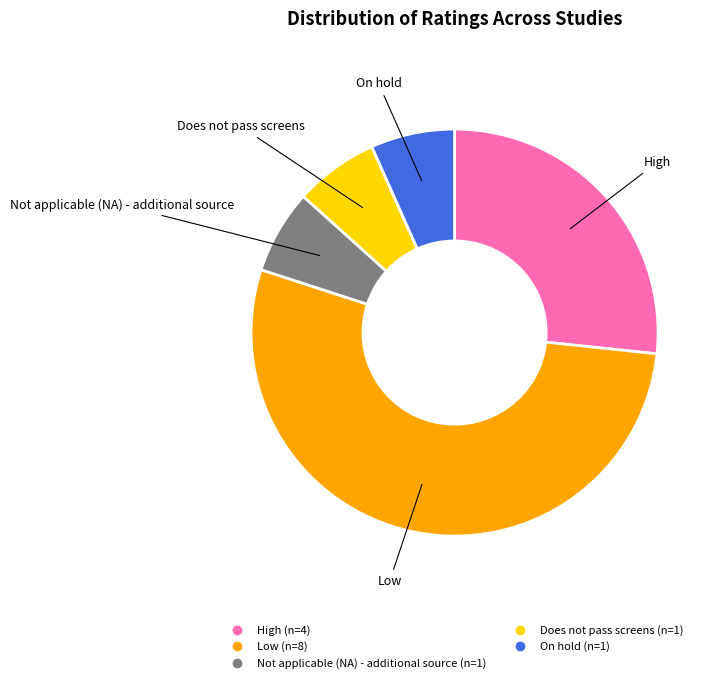

Which category has the biggest portion of the pie?

Low